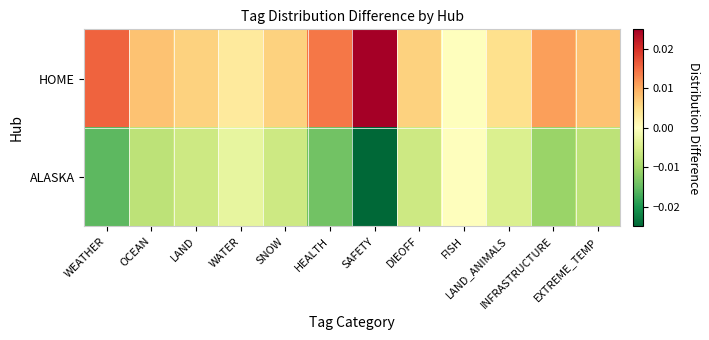

Between HEALTH and FISH, which series saw the biggest shift?

ALASKA